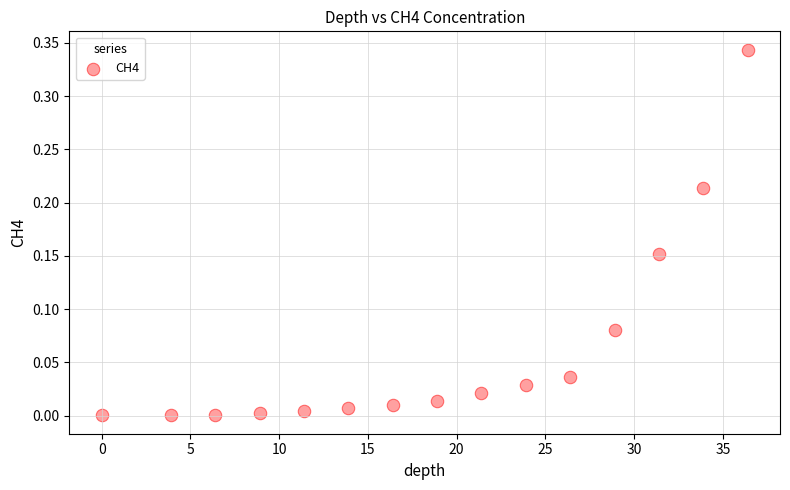

What is the range of X values (max minus min)?

36.4